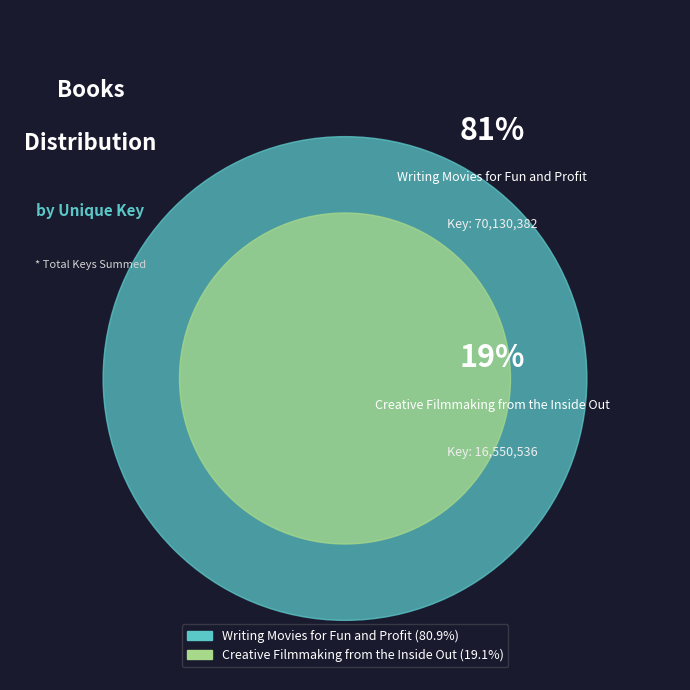

The Creative Filmmaking from the Inside Out slice represents 19% of the pie. True or false?

True